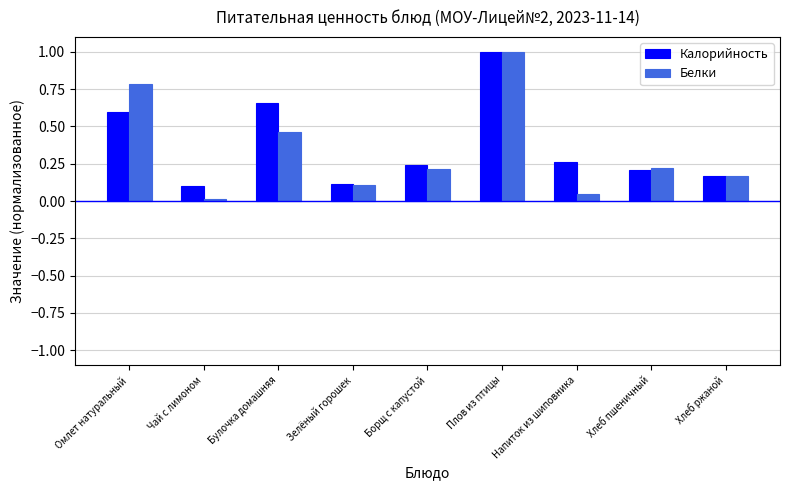

What is the greatest value displayed?

1.0